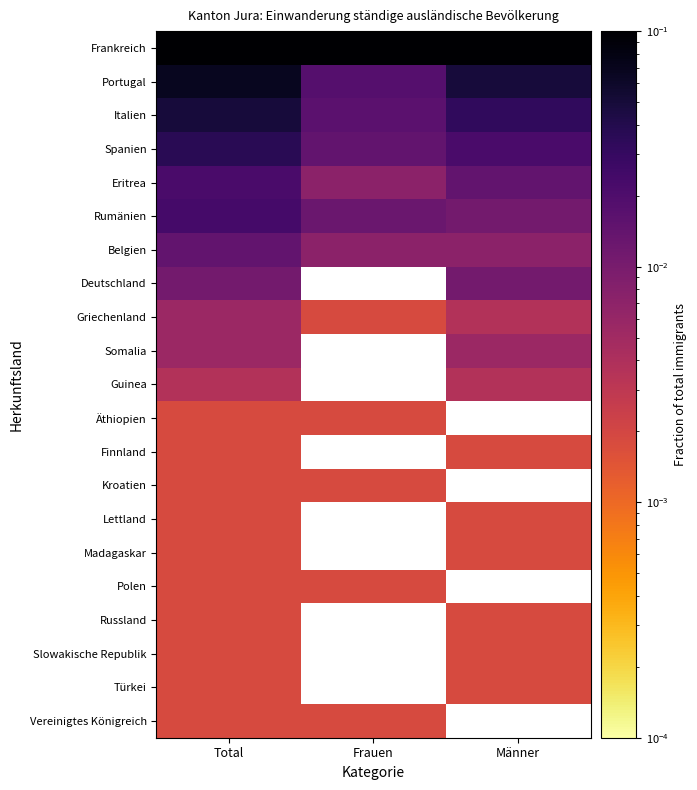

How many data points does each series have?

3